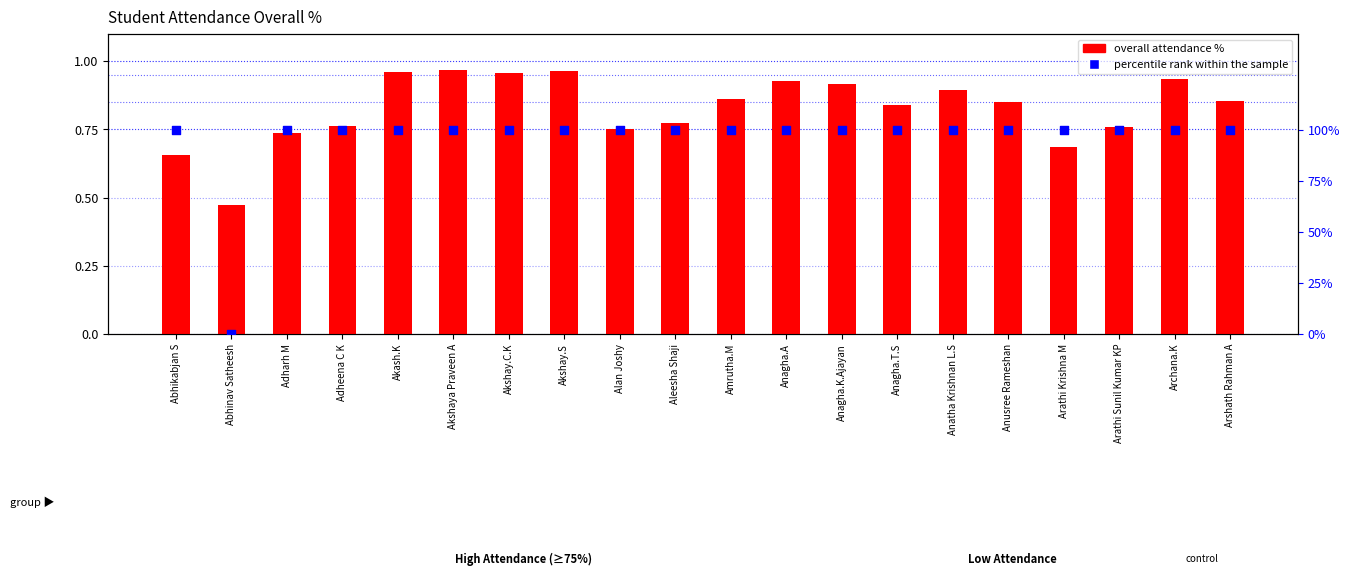

At which category is the sum across all series the highest?

Akshaya Praveen A